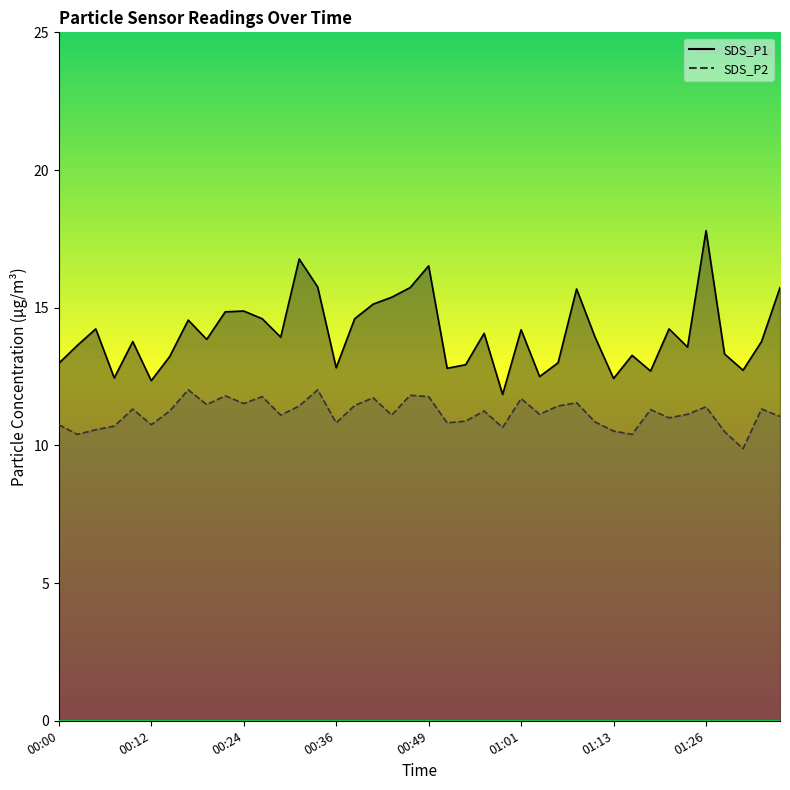

Reading right to left, what are all the values shown in this chart?

SDS_P1 line: 15.7	13.8	12.7	13.3	17.8	13.6	14.2	12.7	13.3	12.4	13.9	15.7	13.0	12.5	14.2	11.8	14.1	12.9	12.8	16.5	15.7	15.4	15.1	14.6	12.8	15.8	16.8	13.9	14.6	14.9	14.8	13.8	14.6	13.2	12.3	13.8	12.4	14.2	13.6	13.0
SDS_P2 line: 11.1	11.3	9.9	10.5	11.4	11.1	11.0	11.3	10.4	10.5	10.8	11.6	11.4	11.1	11.7	10.7	11.2	10.9	10.8	11.8	11.8	11.1	11.7	11.4	10.8	12.0	11.4	11.1	11.8	11.5	11.8	11.5	12.0	11.2	10.8	11.3	10.7	10.6	10.4	10.8